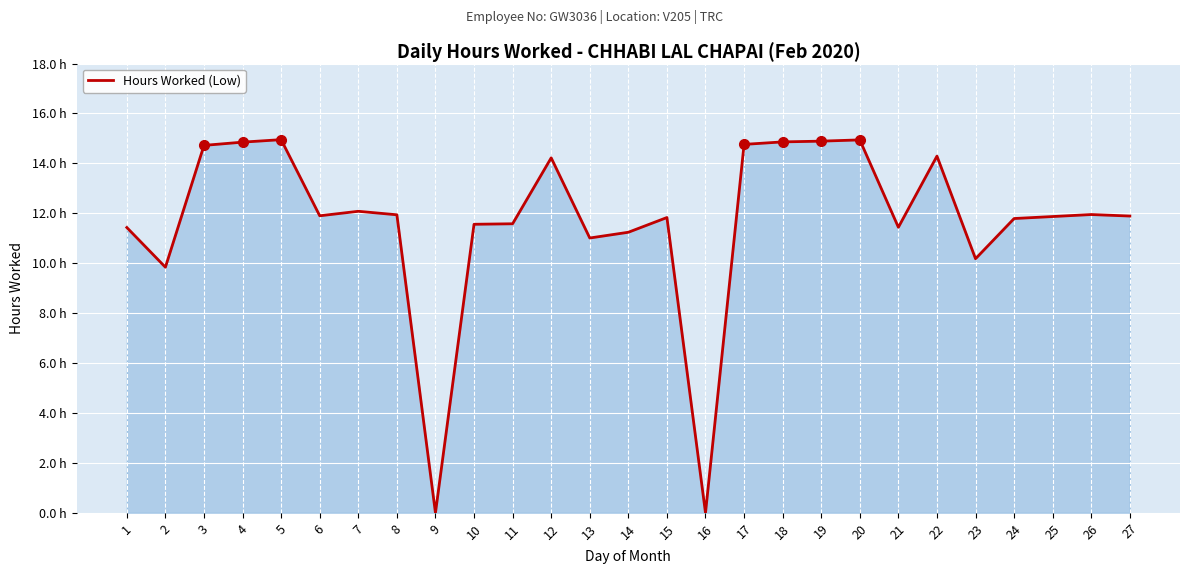

What is the change in value from 17 to 25?

-2.9